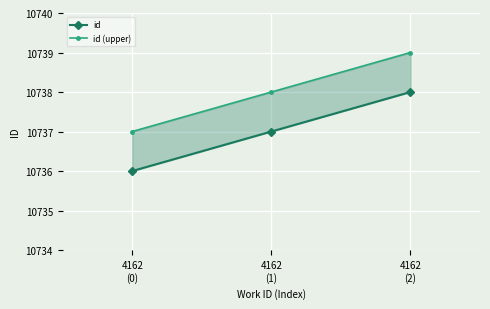

How many data points in id are above 10737?

1